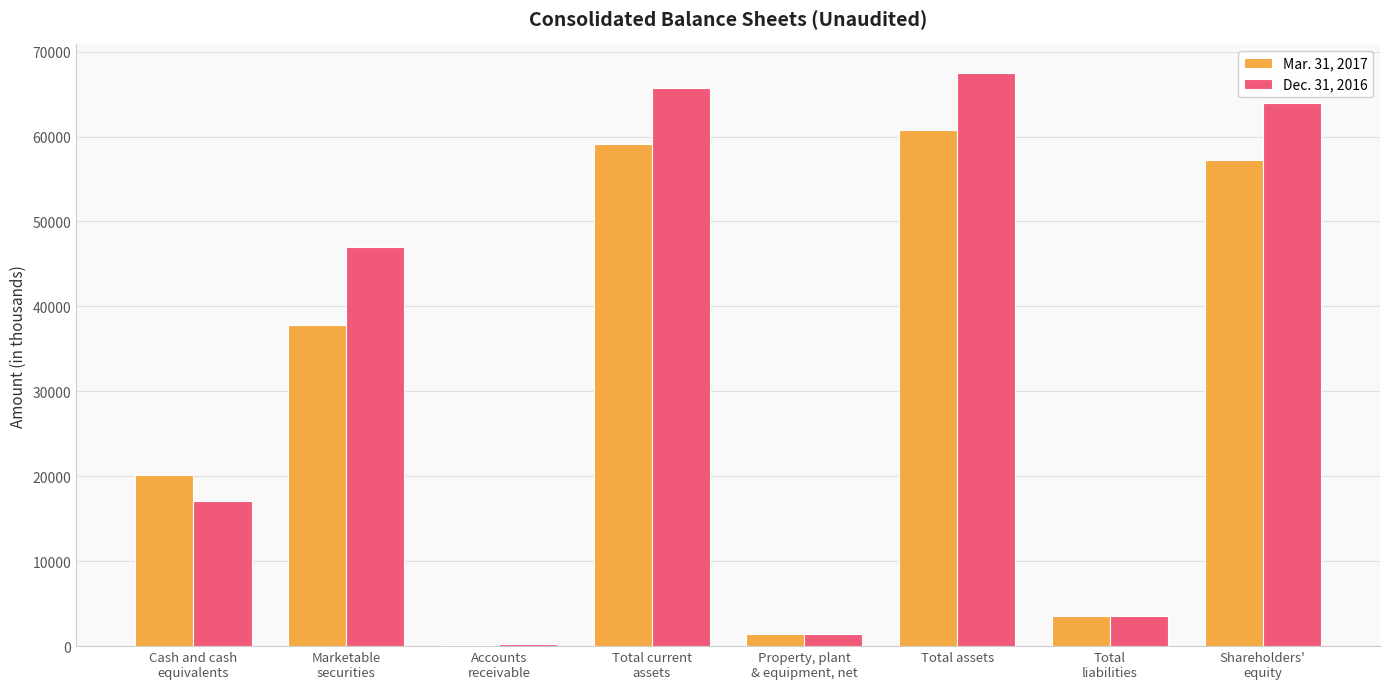

At which category is the sum across all series the highest?

Total assets